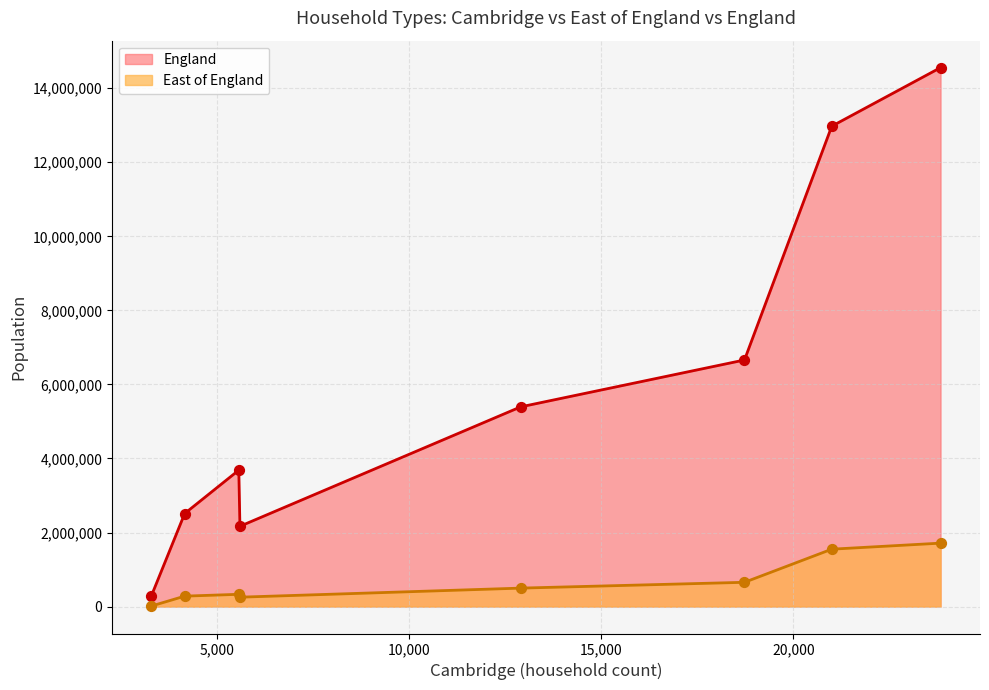

Which series contains the highest Y value?

England